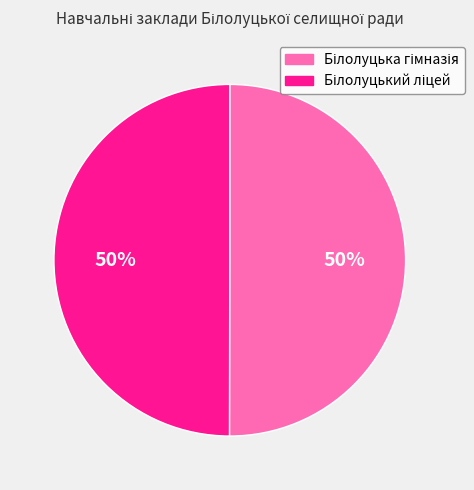

To the nearest percent, what is the average slice percentage?

50%